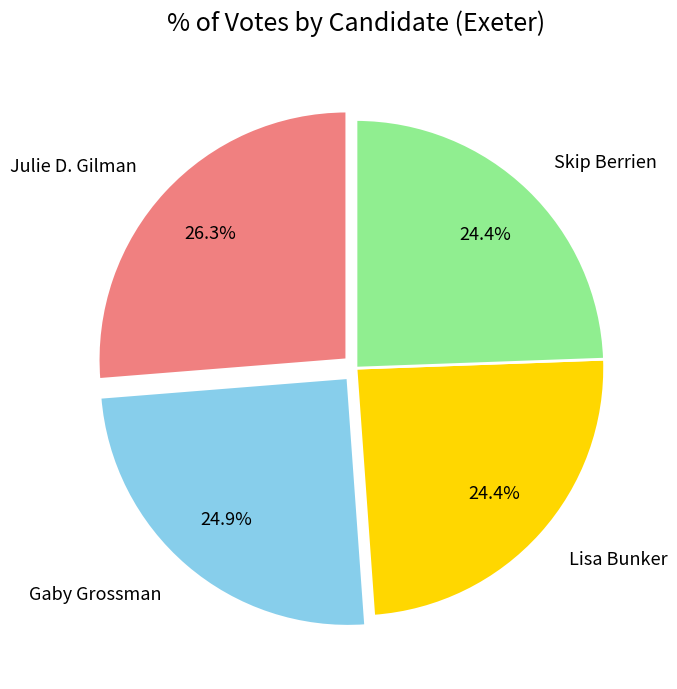

Combined, do Lisa Bunker and Skip Berrien account for over 50%?

No